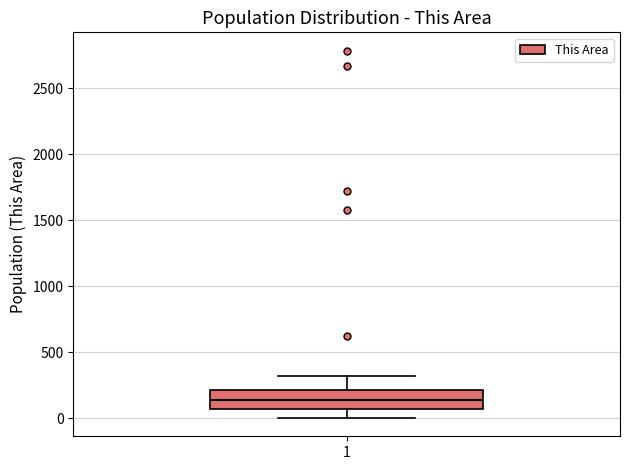

Where is the lower edge of the box at x = 1 on the y-axis? The values are not printed on the chart, so give them approximately, as read against the axis.

50